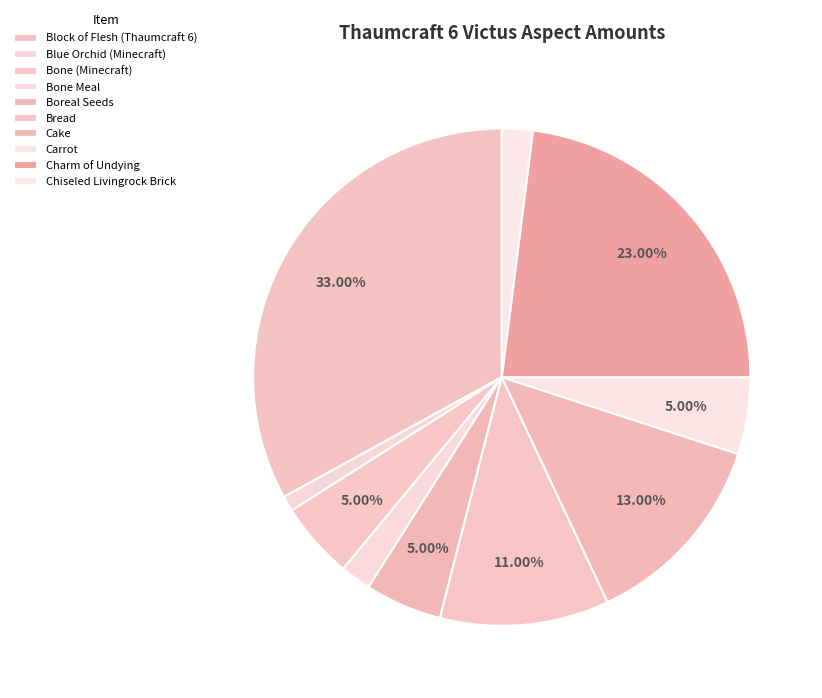

To the nearest percent, what is the average slice percentage?

10%